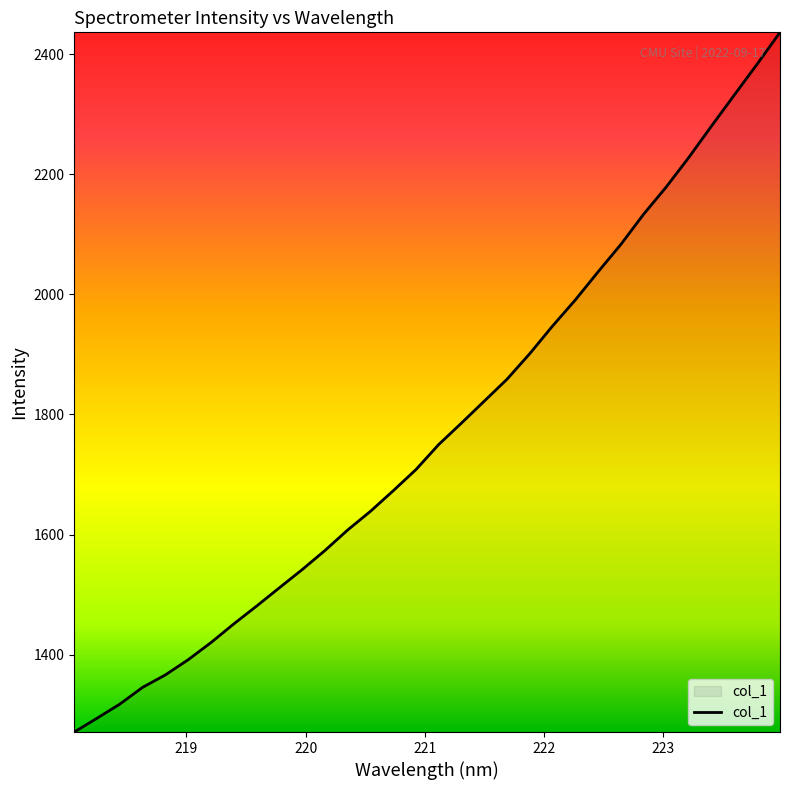

What is the maximum value shown in the chart?

2436.4